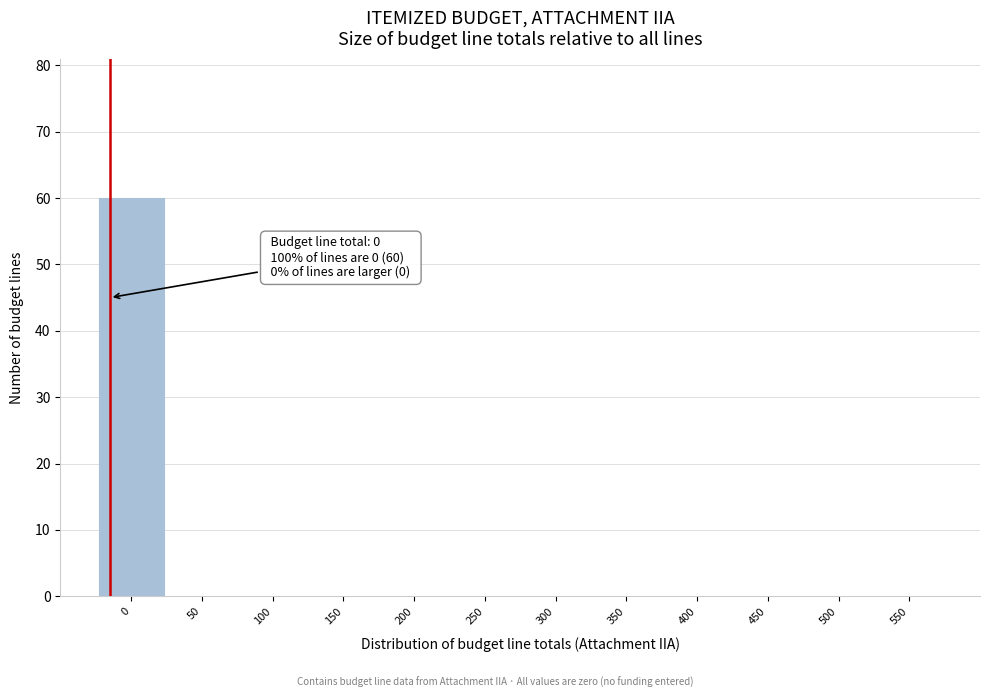

Reading left to right, list all the values displayed in this chart.

0=60	50=0	100=0	150=0	200=0	250=0	300=0	350=0	400=0	450=0	500=0	550=0